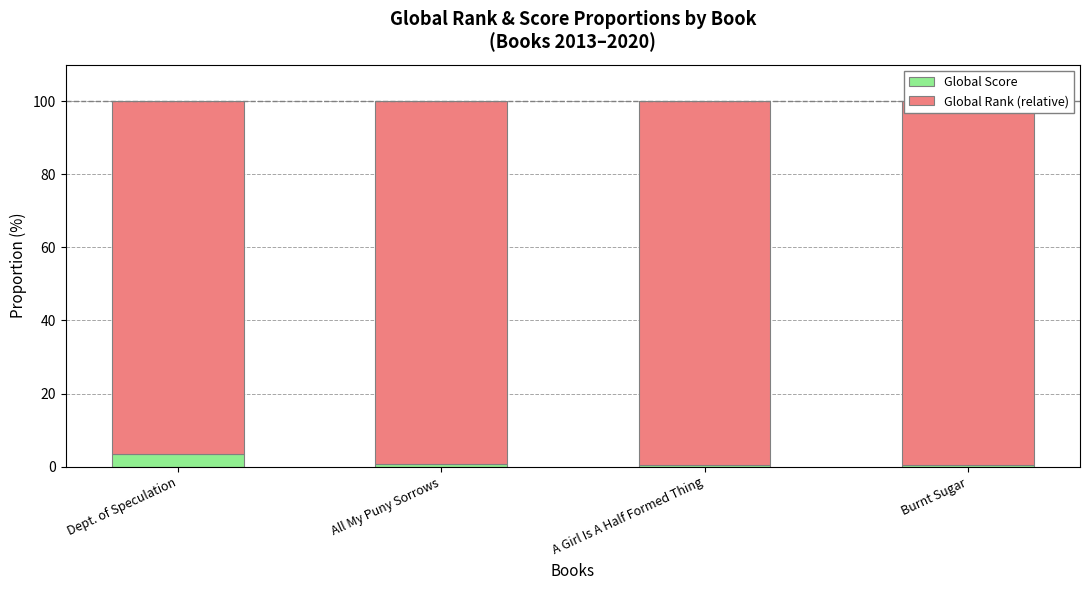

What is the maximum value shown in the chart?

99.6